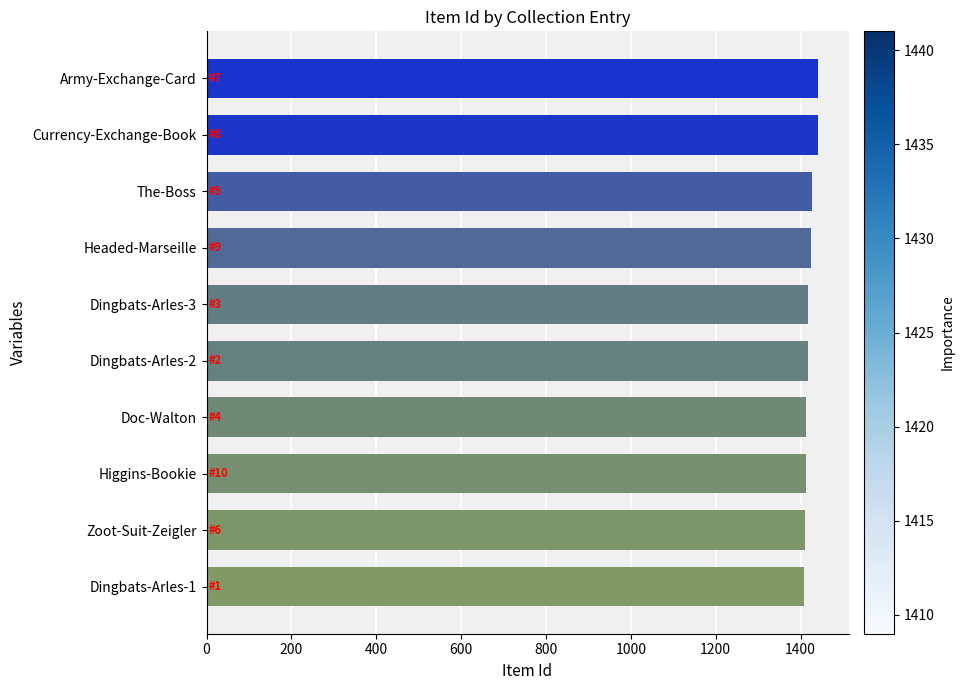

The chart shows a value of 1428 at The-Boss. True or false?

True